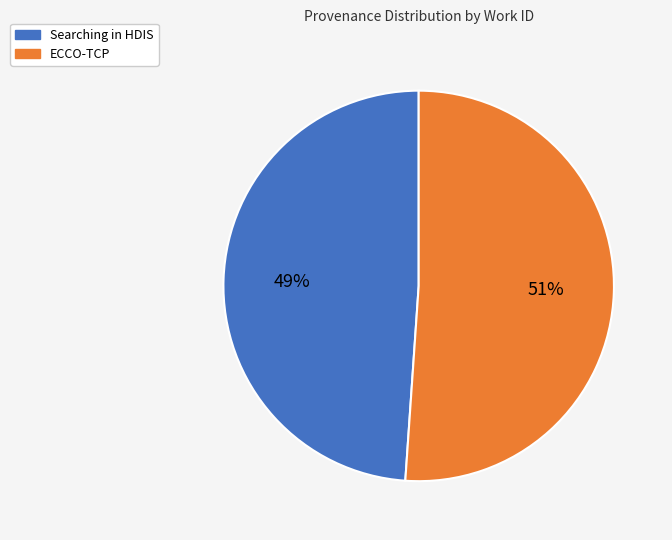

What is the largest slice in the pie chart?

ECCO-TCP